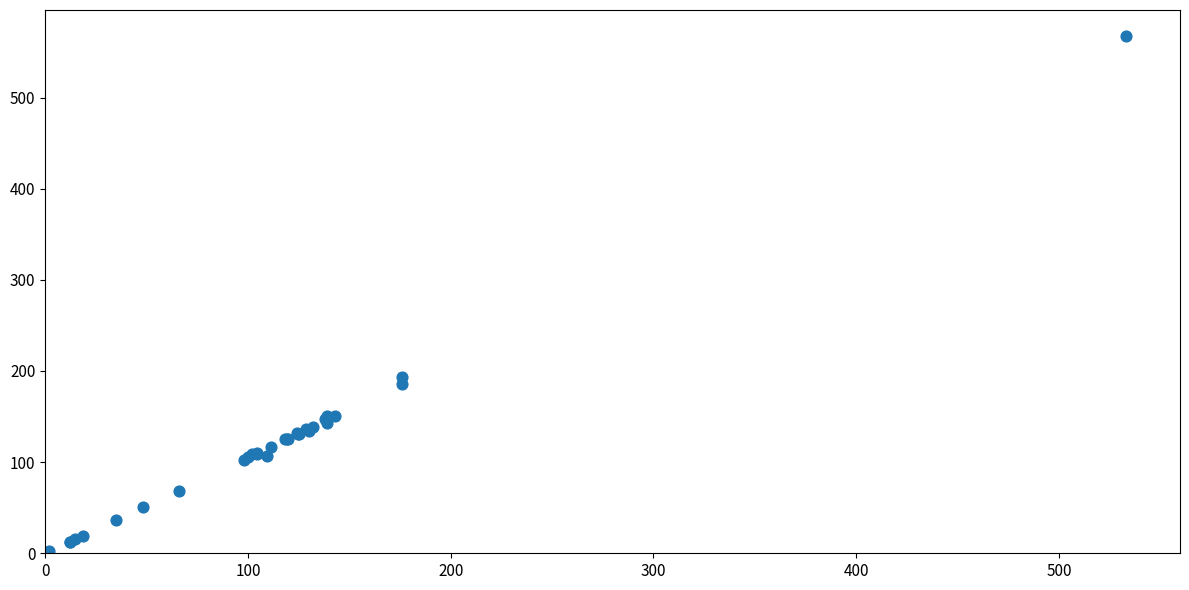

What Y value in the scatter plot is closest to 284?

193.0